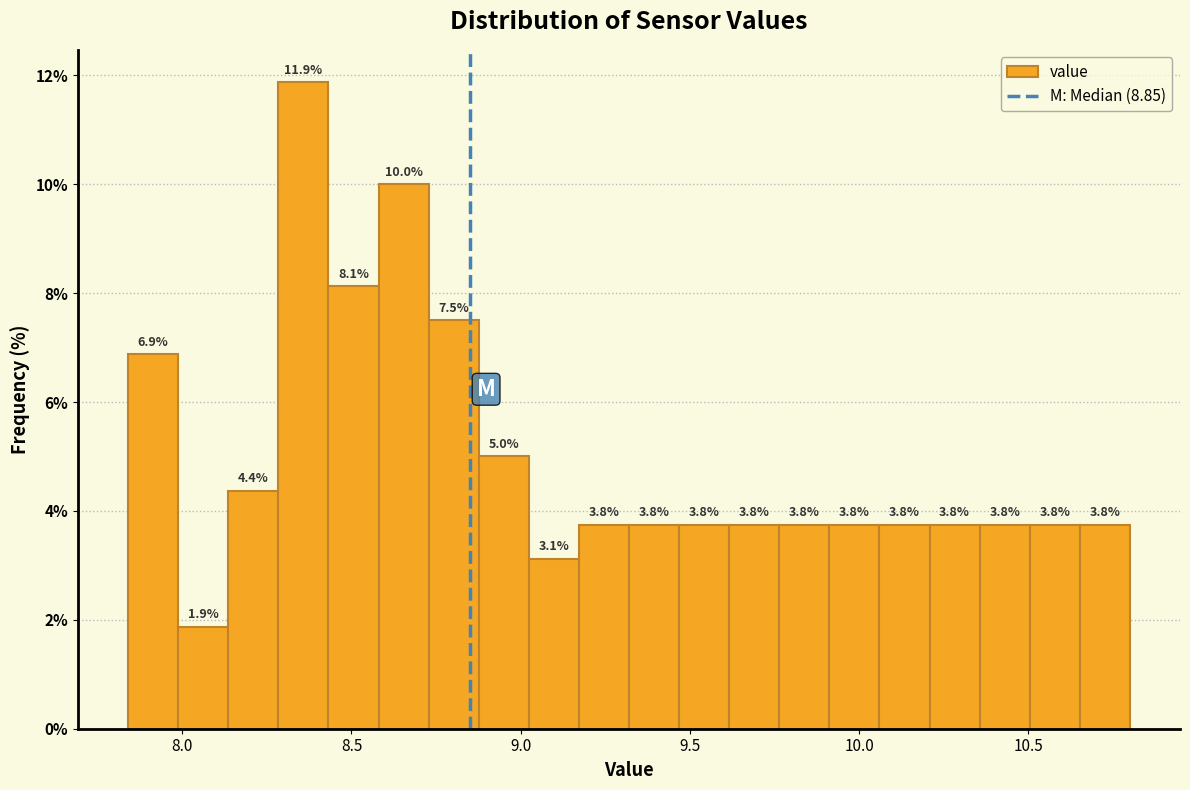

Read against the x-axis, roughly where is the centre of the tallest bar?

8.35